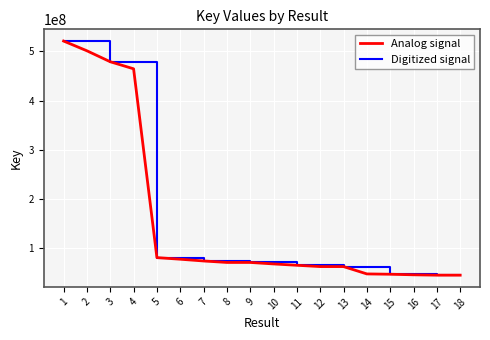

Count the number of categories in the chart.

18